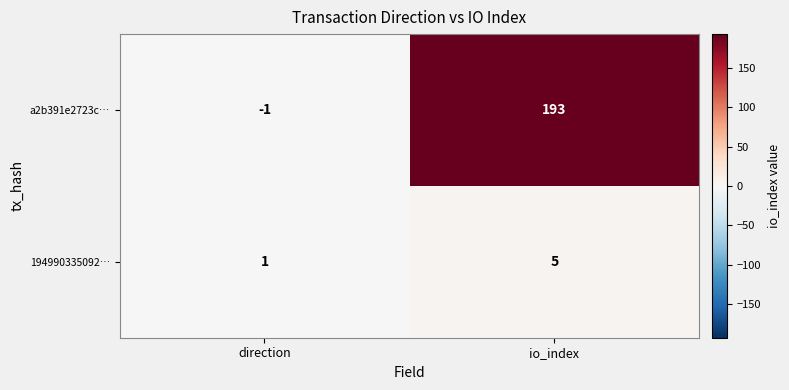

Reading left to right, list all the values displayed in this chart.

a2b391e2723c…: direction=-1	io_index=193
194990335092…: direction=1	io_index=5